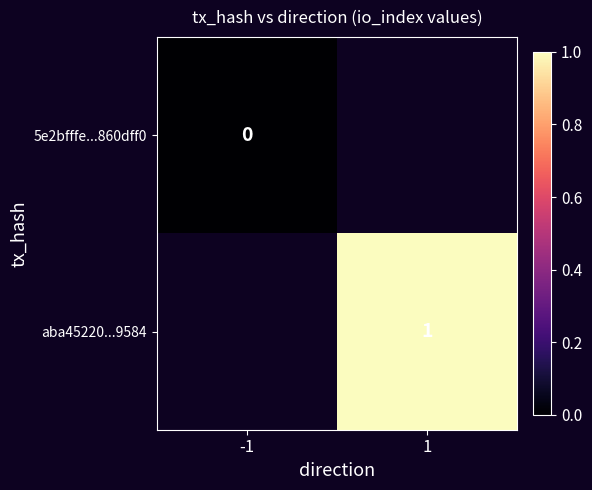

The value of aba45220...9584 at 1 is 0. True or false?

False